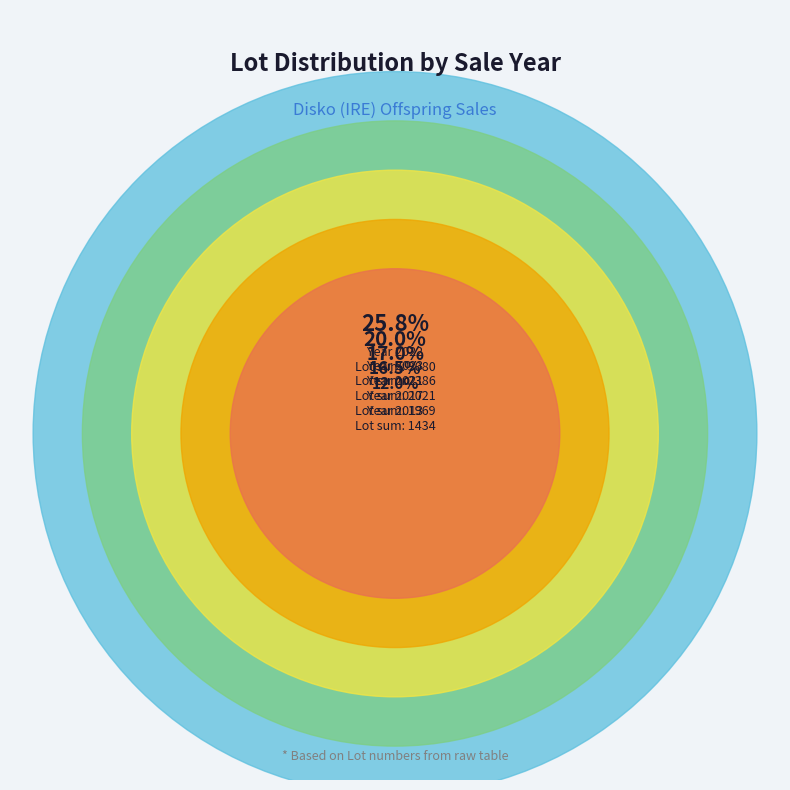

What is the change in value from 2020 to 2017 (AUT)?

+1446